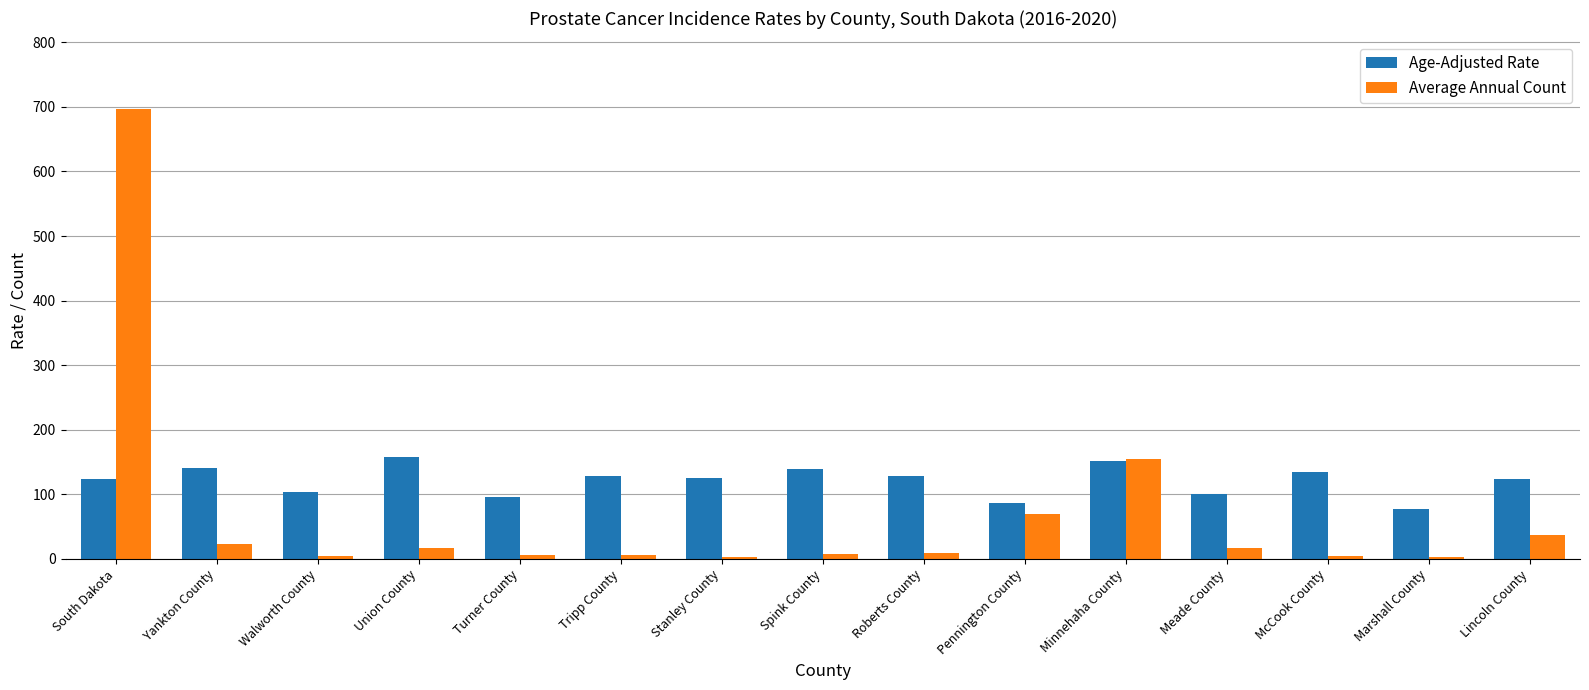

Count the number of data series in this chart.

2